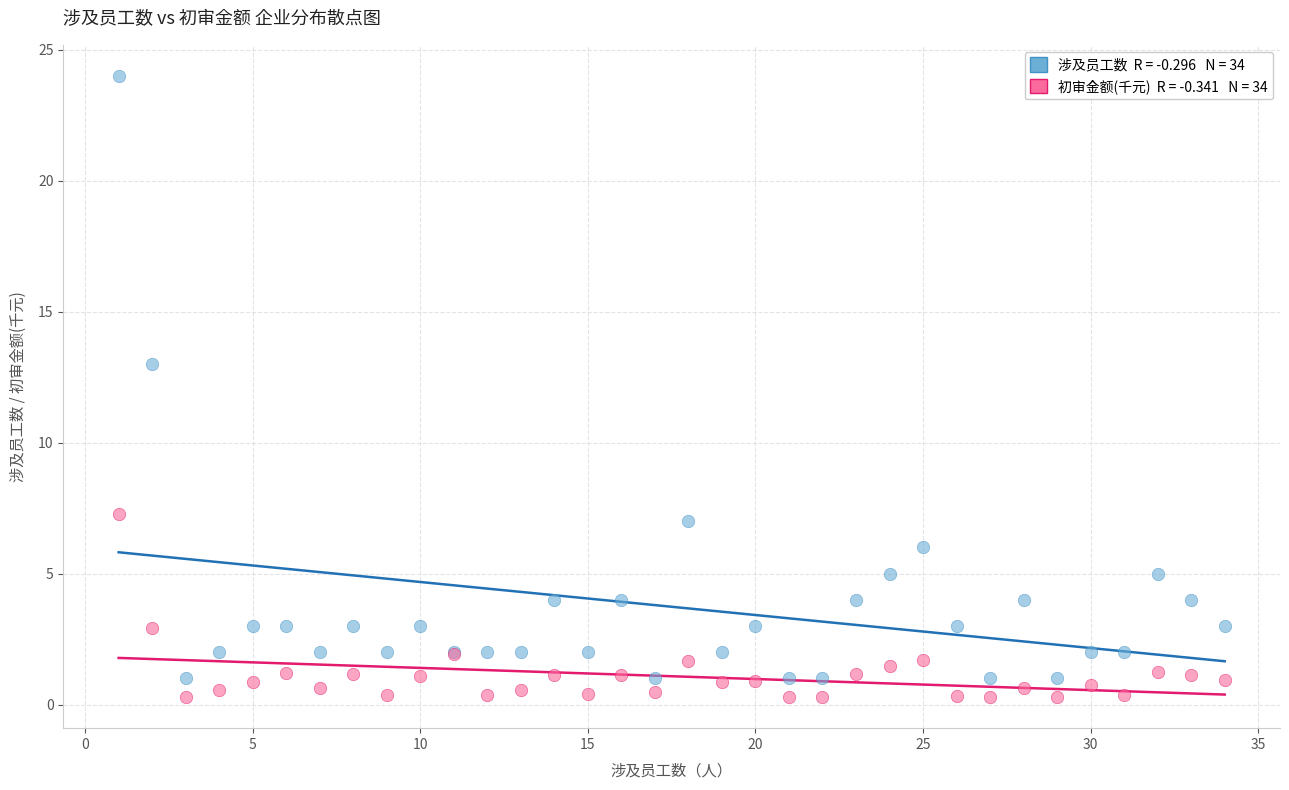

Across all series, what Y value is closest to 12?

13.0